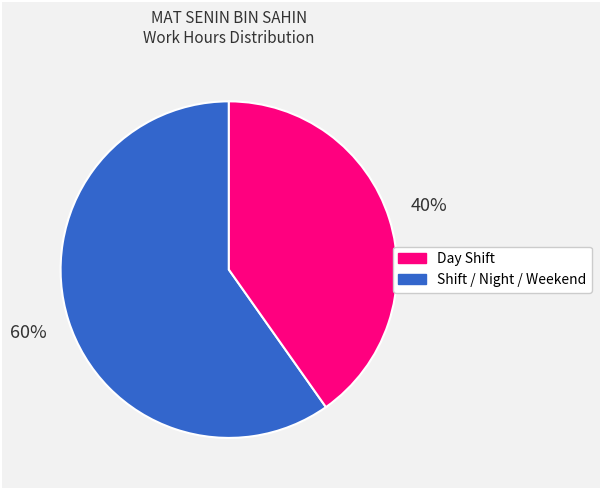

To the nearest percent, what is the difference between the largest and smallest slice percentages?

20%